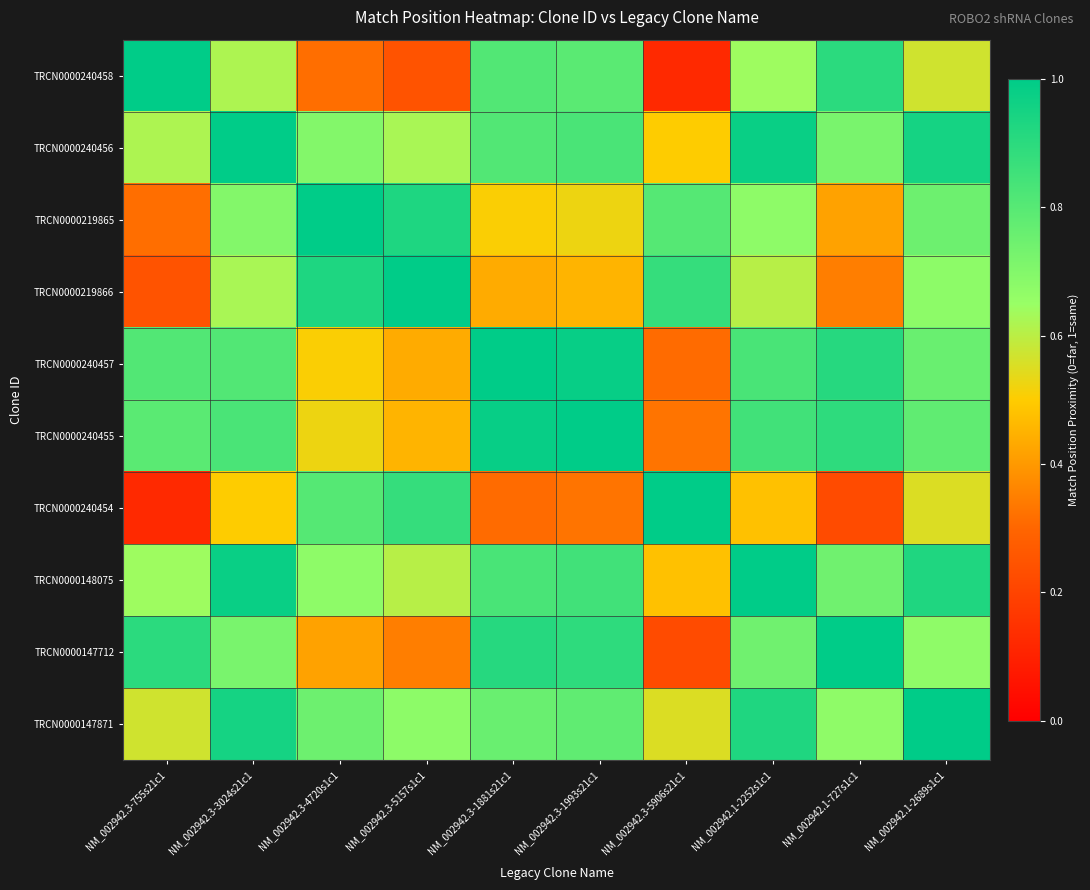

What is the spread (max minus min) of values at NM_002942.3-5906s21c1?

0.9